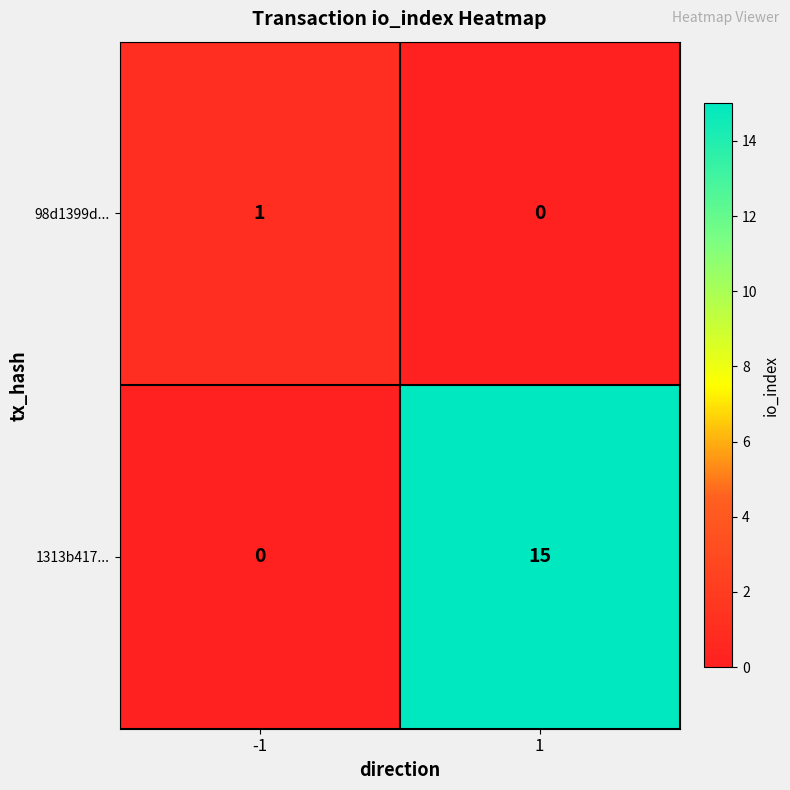

How many series are shown in this chart?

2